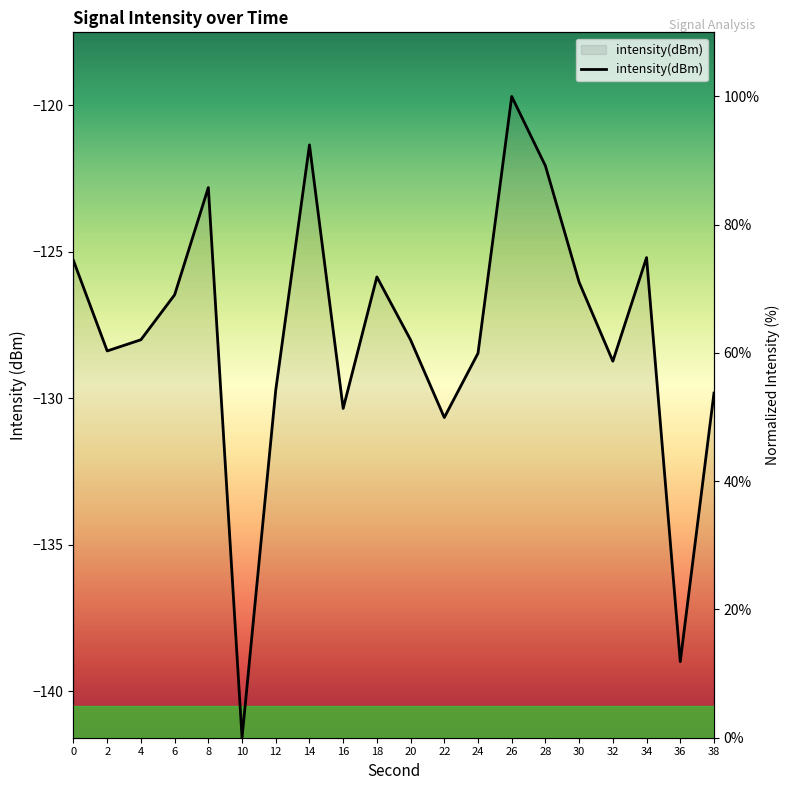

How many categories are shown in the chart?

20